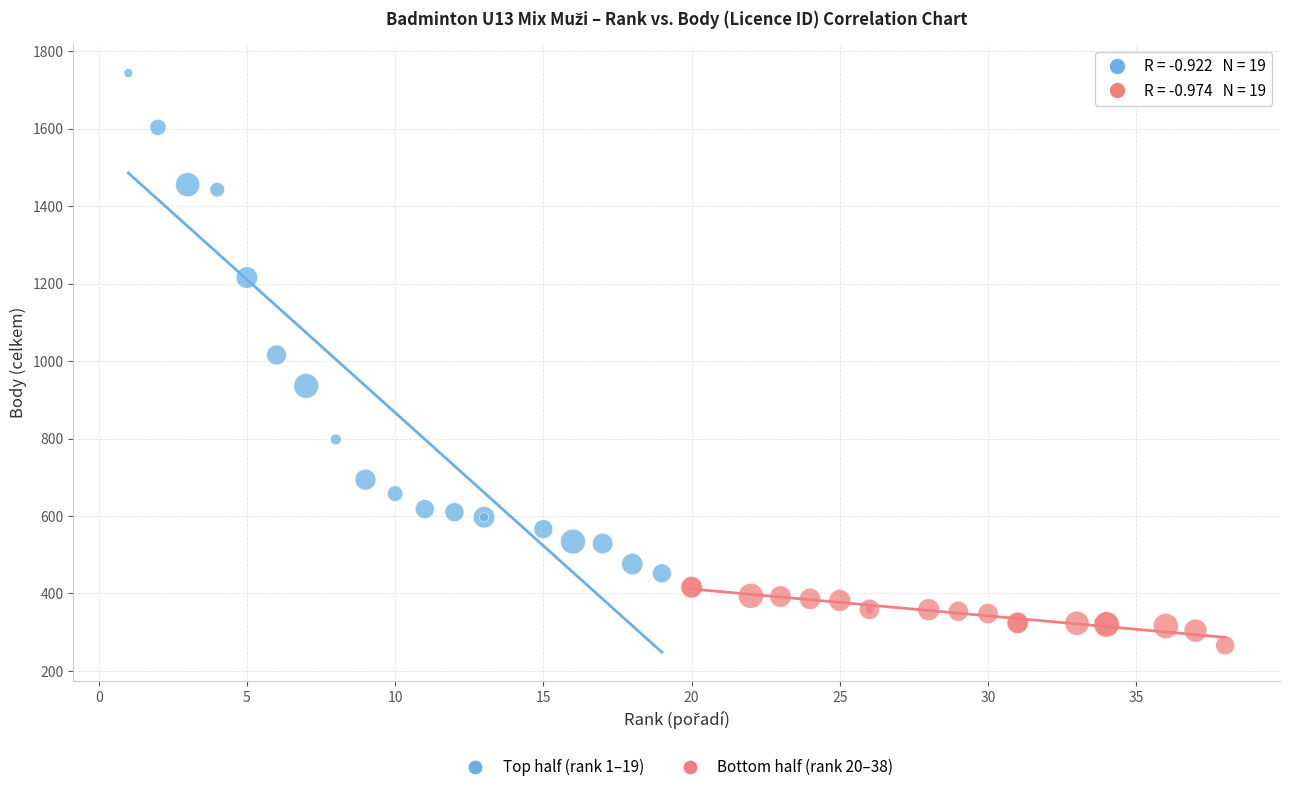

Which series contains the highest Y value?

Top half (rank 1–19)